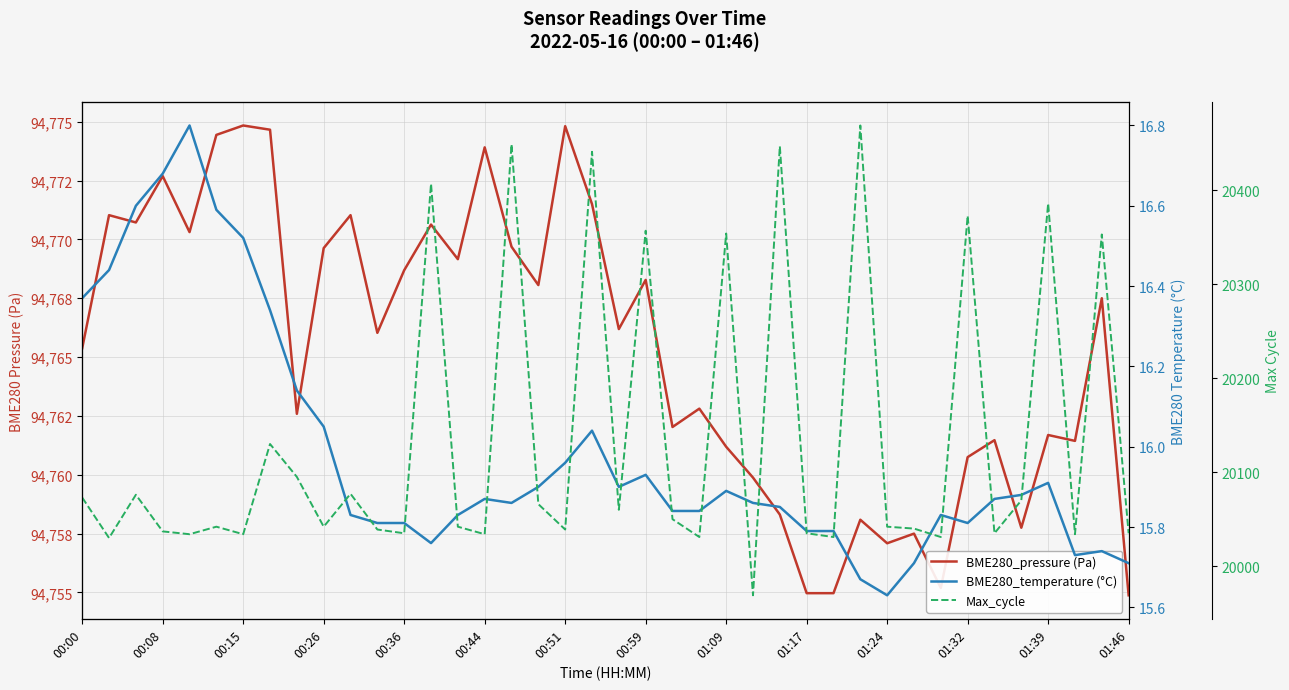

How many distinct data groups are displayed?

3